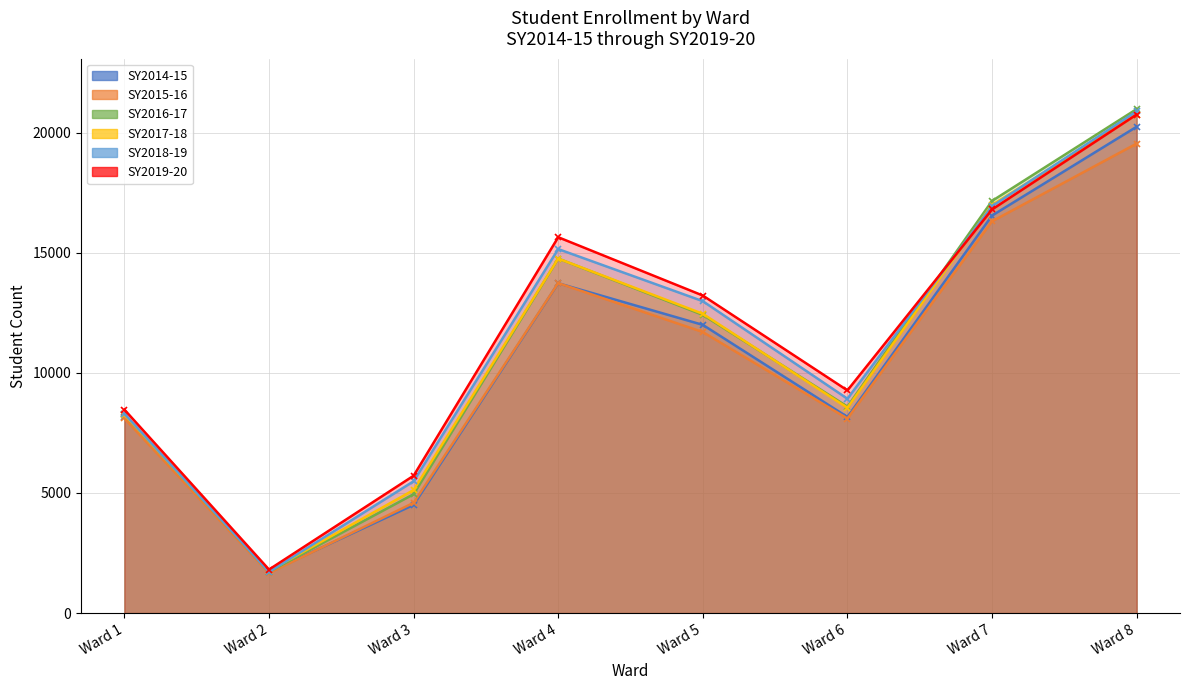

The value of SY2018-19 at Ward 2 is 1713. True or false?

True